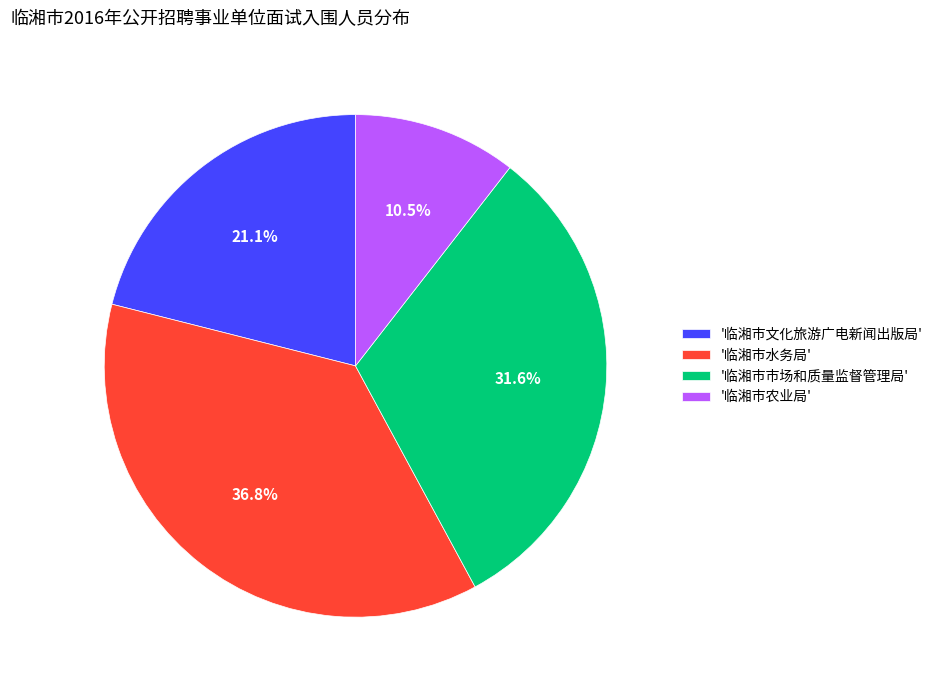

Is there any slice that represents more than half of the pie?

No